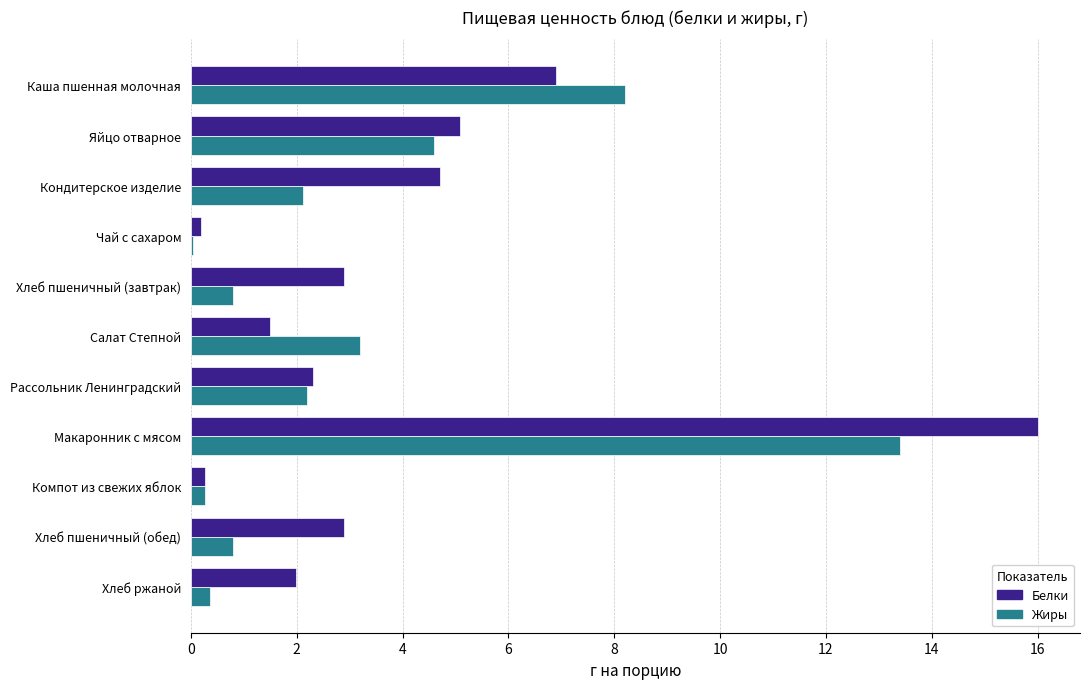

What is the sum of all Жиры values?

36.0